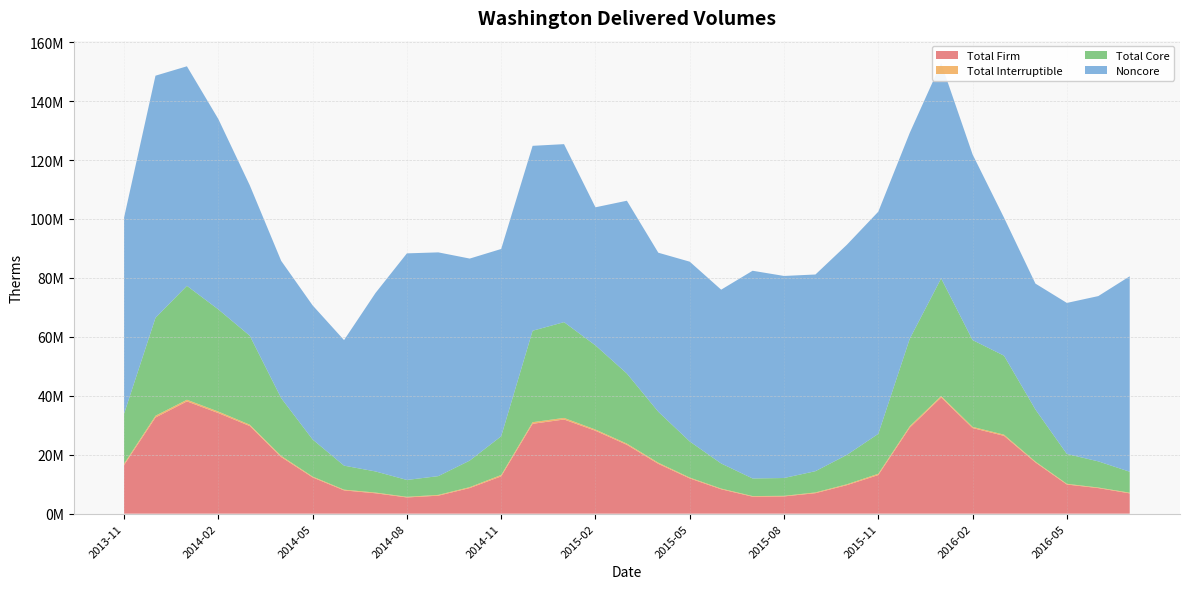

Reading left to right, extract all data points from this chart.

Total Firm: 2013-11=16473275	2013-12=32626275	2014-01=38097877	2014-02=34131394	2014-03=29733819	2014-04=19218448	2014-05=12299626	2014-06=7895617	2014-07=6922621	2014-08=5498677	2014-09=6105586	2014-10=8693828	2014-11=12660619	2014-12=30498867	2015-01=31953142	2015-02=28129806	2015-03=23368270	2015-04=16913305	2015-05=11964679	2015-06=8273412	2015-07=5765867	2015-08=5849490	2015-09=6957961	2015-10=9677326	2015-11=13103163	2015-12=29189813	2016-01=39426861	2016-02=29051471	2016-03=26406770	2016-04=17381899	2016-05=9888580	2016-06=8675853	2016-07=6884140
Total Interruptible: 2013-11=475068	2013-12=603447	2014-01=558326	2014-02=523743	2014-03=460577	2014-04=382909	2014-05=287525	2014-06=249477	2014-07=239824	2014-08=220229	2014-09=263729	2014-10=313034	2014-11=472873	2014-12=538938	2015-01=541590	2015-02=419792	2015-03=403675	2015-04=373015	2015-05=282941	2015-06=240524	2015-07=205413	2015-08=199931	2015-09=249105	2015-10=297892	2015-11=439981	2015-12=476504	2016-01=492374	2016-02=401562	2016-03=399567	2016-04=288038	2016-05=239480	2016-06=195507	2016-07=228897
Total Core: 2013-11=16948343	2013-12=33229722	2014-01=38656203	2014-02=34655137	2014-03=30194396	2014-04=19601357	2014-05=12587151	2014-06=8145094	2014-07=7162445	2014-08=5718906	2014-09=6369315	2014-10=9006862	2014-11=13133492	2014-12=31037805	2015-01=32494732	2015-02=28549598	2015-03=23771945	2015-04=17286320	2015-05=12247620	2015-06=8513936	2015-07=5971280	2015-08=6049421	2015-09=7207066	2015-10=9975218	2015-11=13543144	2015-12=29666317	2016-01=39919235	2016-02=29453033	2016-03=26806337	2016-04=17669937	2016-05=10128060	2016-06=8871360	2016-07=7113037
Noncore: 2013-11=66584523	2013-12=82165316	2014-01=74500359	2014-02=64605124	2014-03=51049524	2014-04=46583480	2014-05=45507535	2014-06=42610815	2014-07=60549142	2014-08=76896348	2014-09=75929244	2014-10=68551045	2014-11=63553432	2014-12=62749109	2015-01=60404698	2015-02=46864725	2015-03=58650196	2015-04=53979036	2015-05=61014083	2015-06=58983155	2015-07=70486977	2015-08=68567121	2015-09=66745685	2015-10=71296621	2015-11=75388536	2015-12=69873927	2016-01=73027260	2016-02=63009506	2016-03=46827836	2016-04=42731425	2016-05=51257102	2016-06=56089235	2016-07=66329579